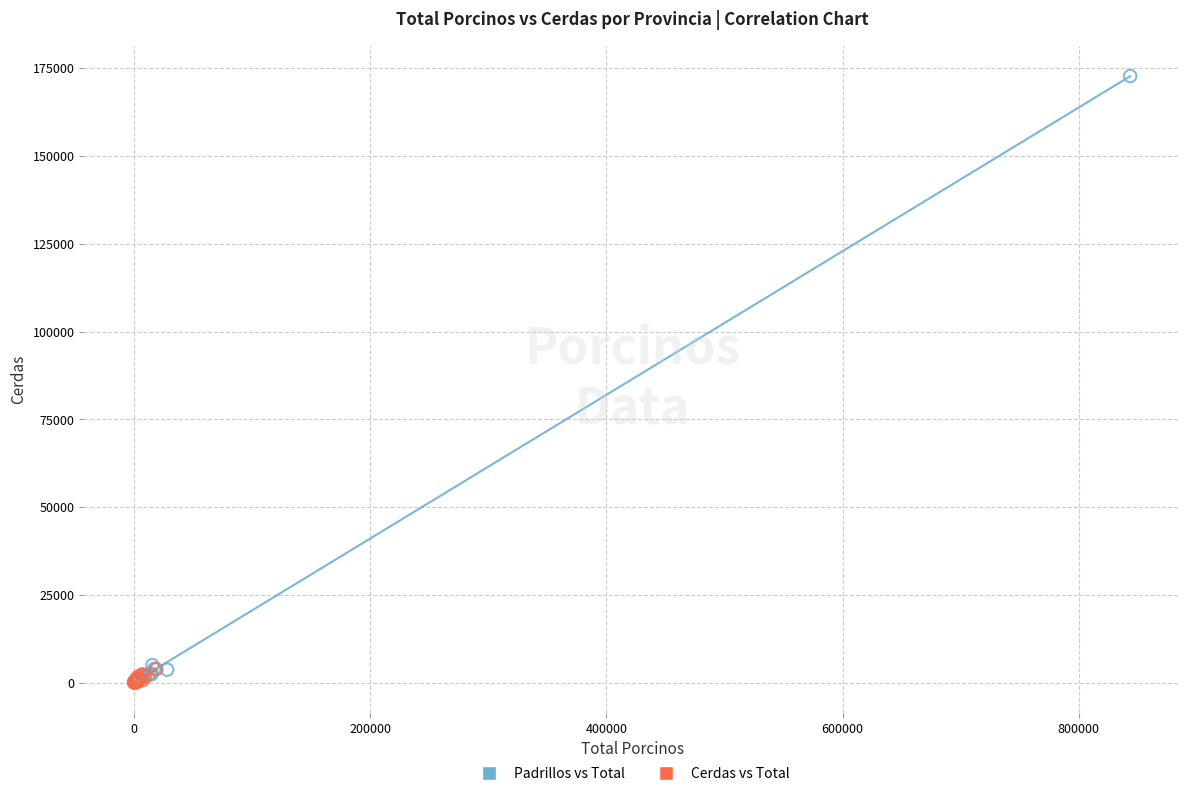

Which series contains the highest Y value?

Padrillos vs Total